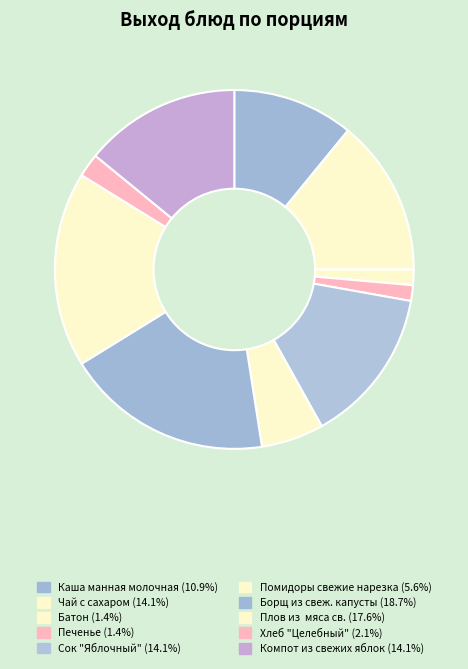

To the nearest percent, what is the combined percentage of Каша манная молочная and Борщ из свеж. капусты?

30%